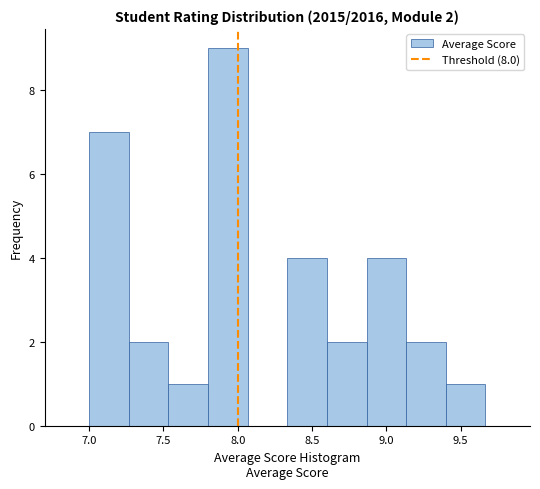

Which range on the x-axis has the tallest bar?

7.80 to 8.05